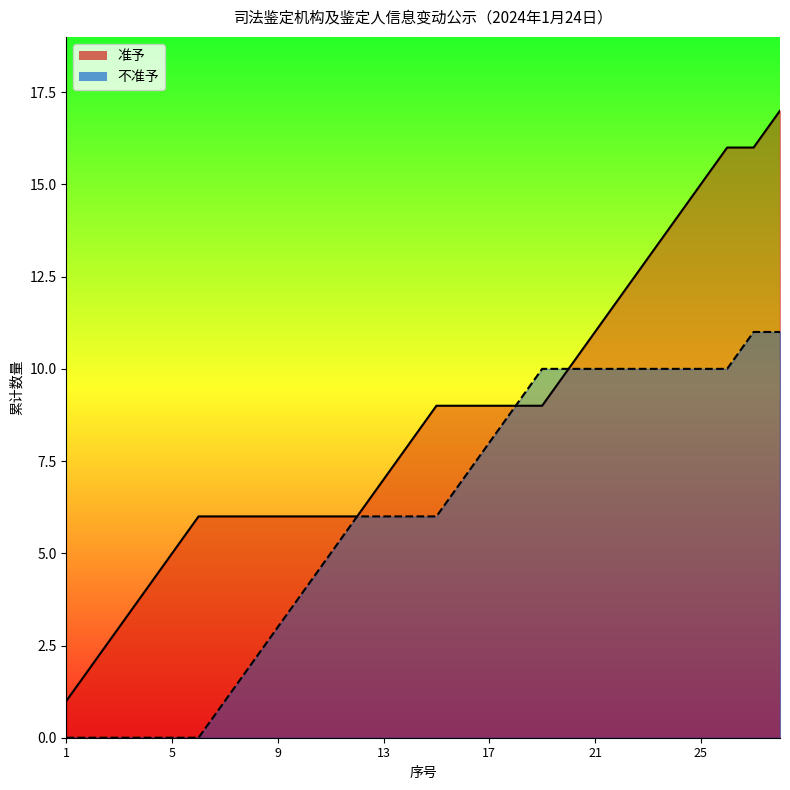

True or false: 准予 has more than 2 points higher than both neighbors.

False